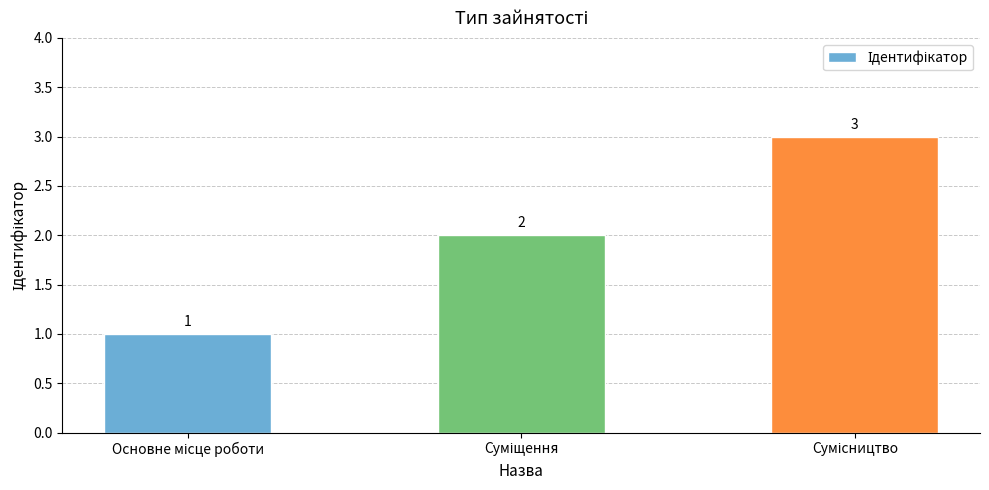

What is the sum of all values?

6